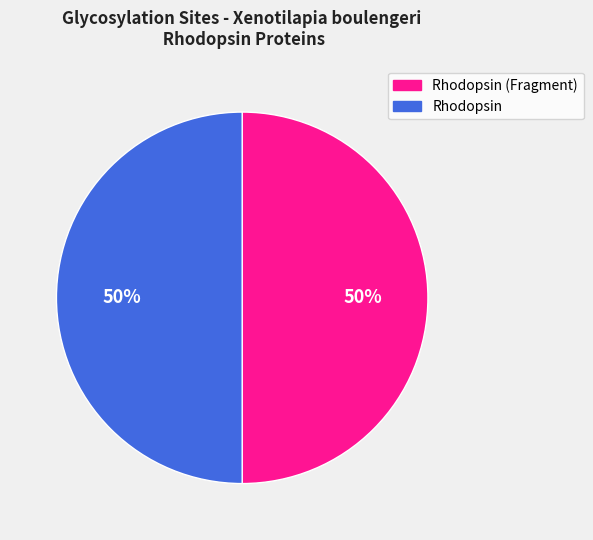

To the nearest percent, what is the average slice percentage?

50%